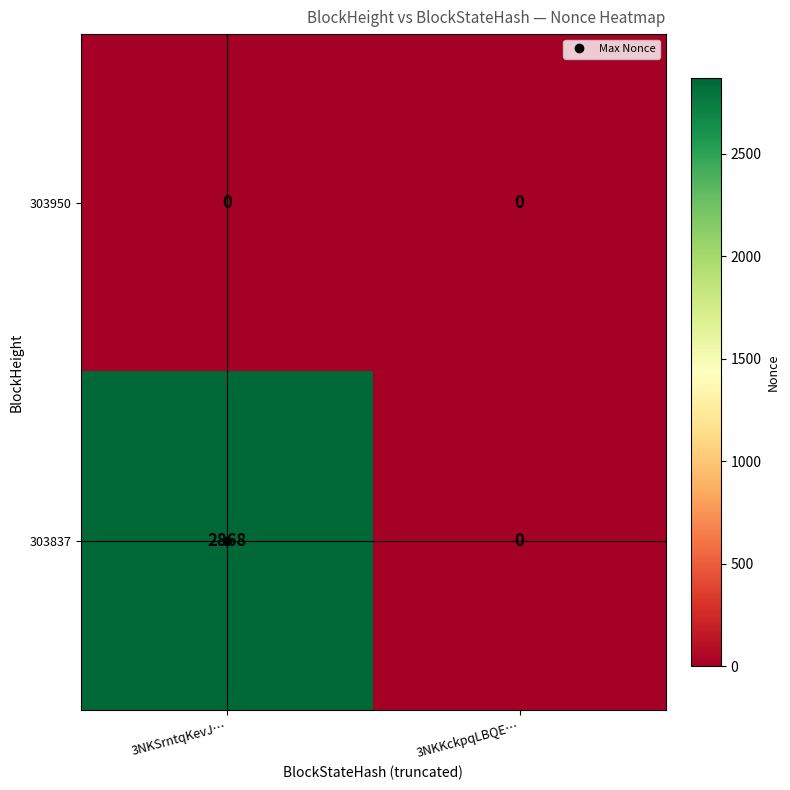

Which category has the lowest value in the 303837 series?

3NKKckpqLBQE…